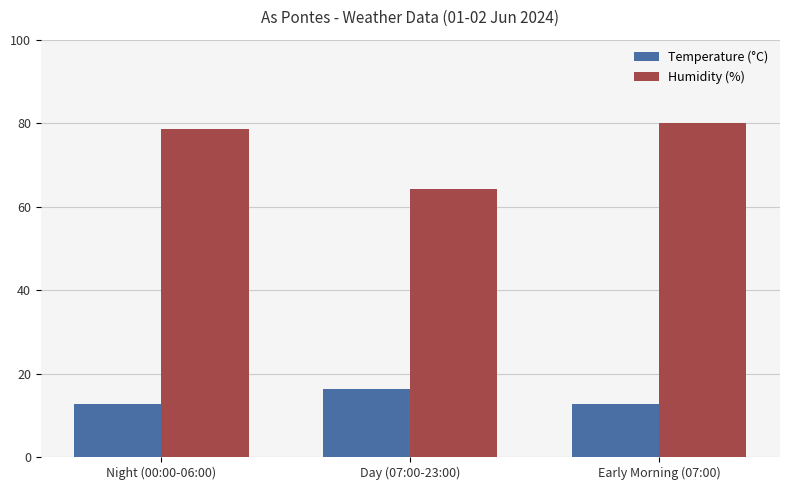

Are the bars horizontal?

No